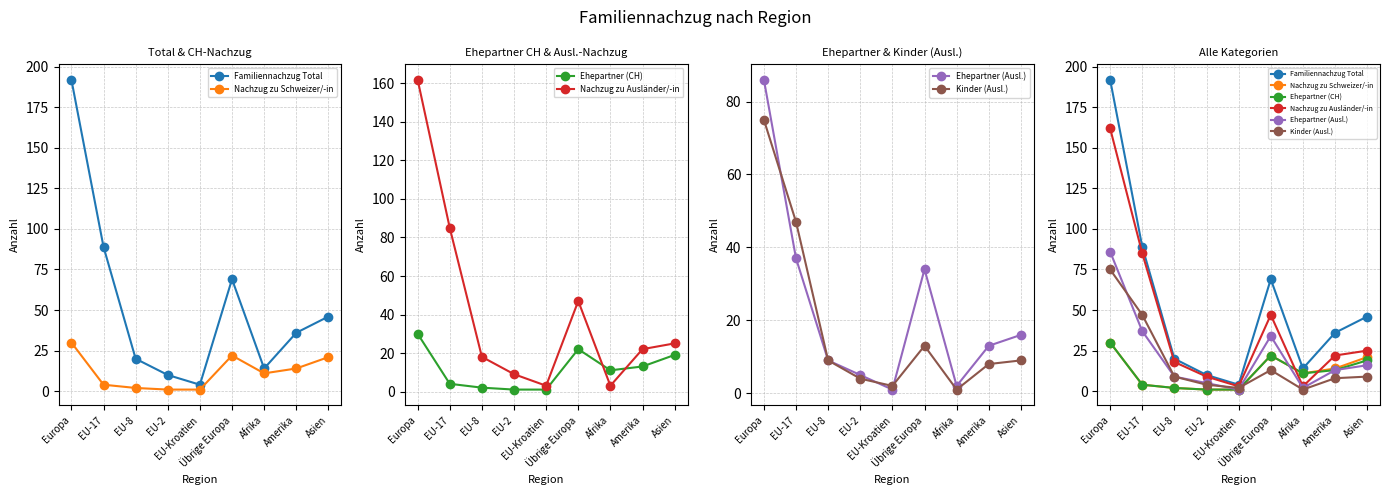

Which category has the highest value across all series?

Europa